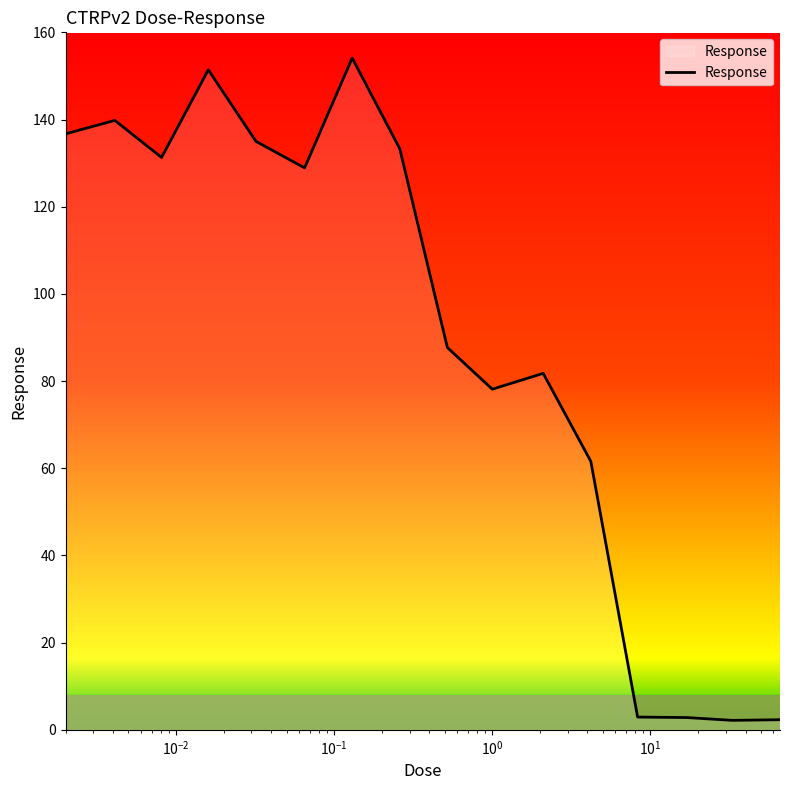

What is the maximum value shown in the chart?

154.1